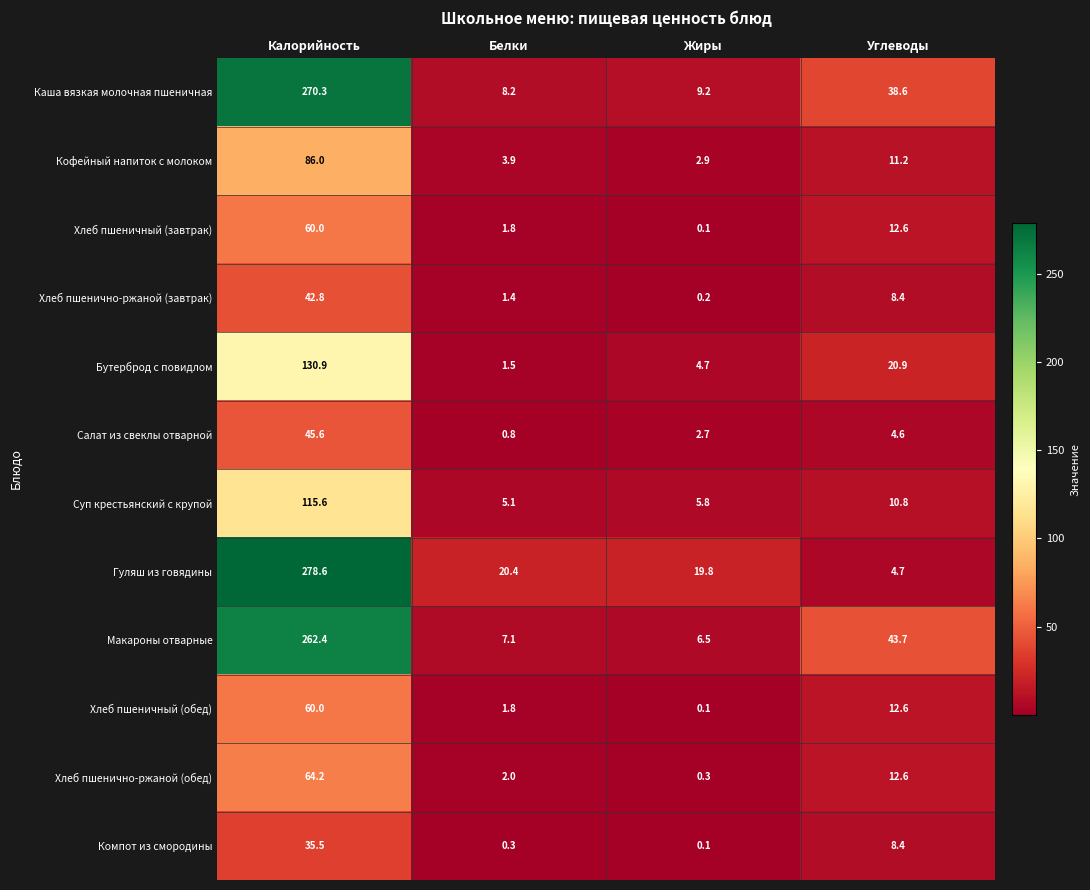

Between Белки and Углеводы, which series saw the biggest shift?

Макароны отварные